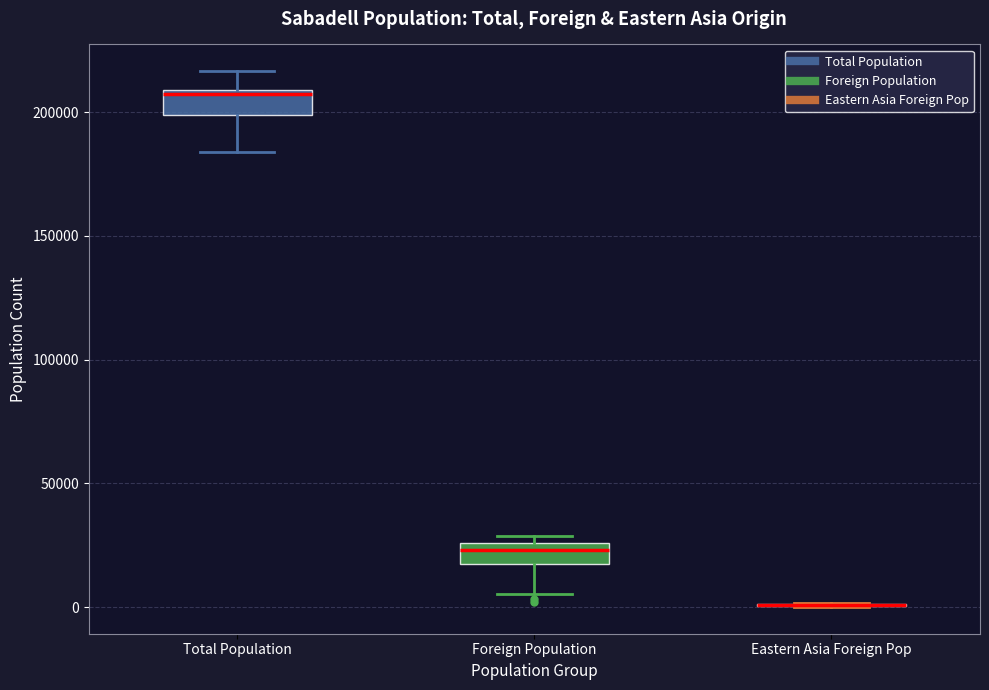

Reading left to right, transcribe this box plot: for each box, give where its median line is, the range the box spans, and where its two whiskers end, as read against the y-axis. The values are not printed on the chart, so give them approximately, as read against the axis.

Total Population: median 205000, box 200000 to 210000, whiskers 185000 to 215000
Foreign Population: median 25000 (inside the box), box 15000 to 25000, whiskers 5000 to 30000
Eastern Asia Foreign Pop: box collapsed to a line at 0, whiskers 0 to 0